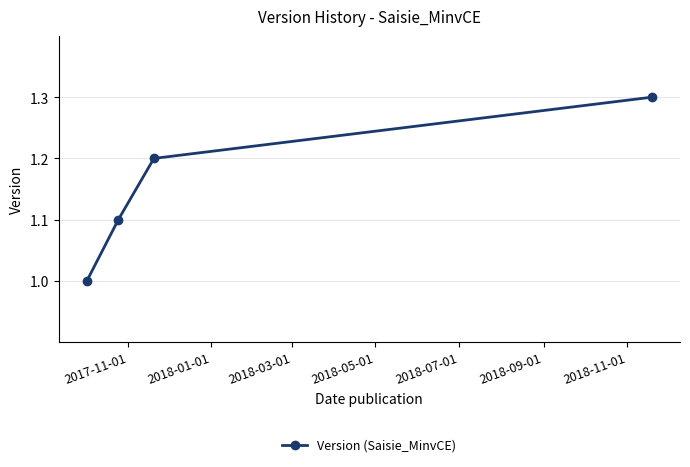

How many lines are shown in the chart?

1